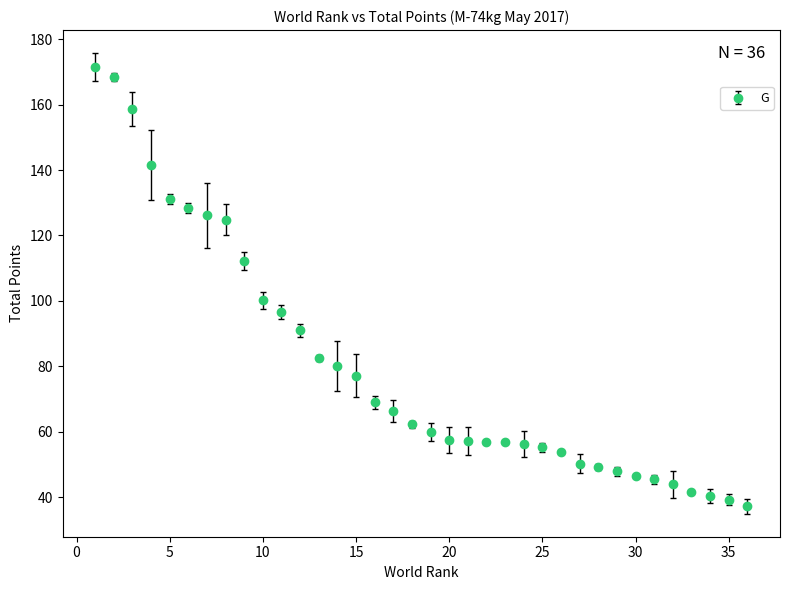

What is the value of the 5th point from the left?

131.1